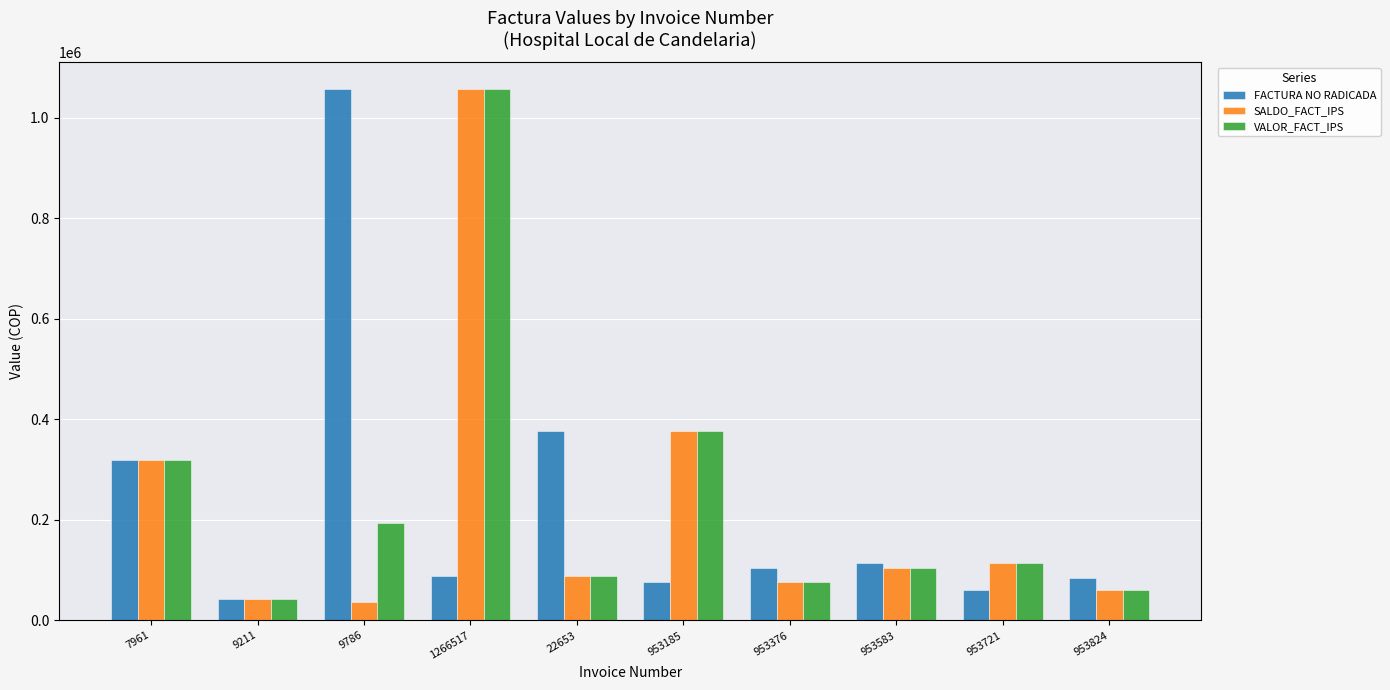

What is the difference between the maximum and second lowest values in the FACTURA NO RADICADA series?

997009